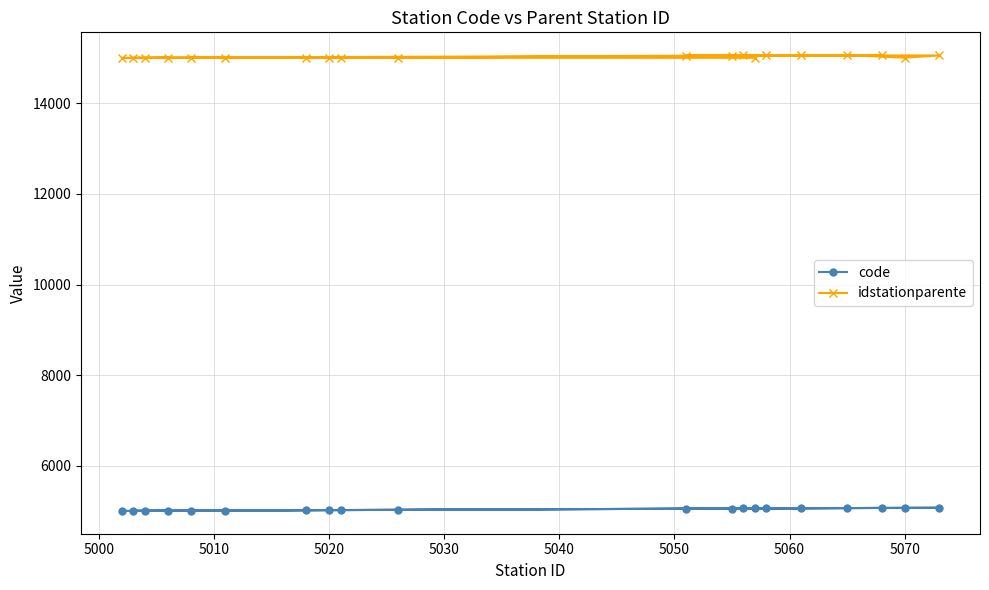

True or false: code has a value of 3056 at 5070.

False